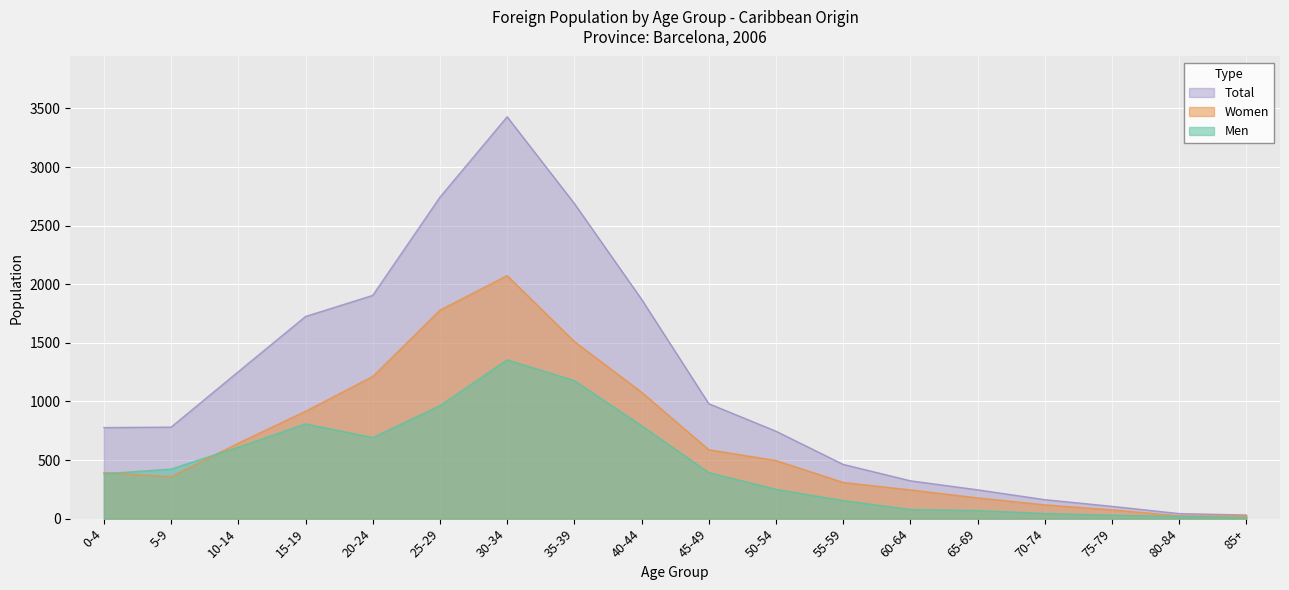

Reading left to right, extract all data points from this chart.

Men: 383	423	610	809	692	964	1355	1178	793	393	250	154	78	69	44	30	19	8
Women: 394	358	644	916	1213	1779	2074	1511	1079	588	496	309	245	177	118	75	24	23
Total: 777	781	1254	1725	1905	2743	3429	2689	1872	981	746	463	323	246	162	105	43	31